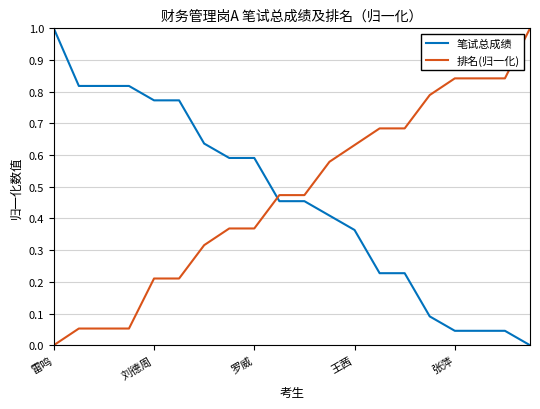

Which series ends up on top after the final intersection of 笔试总成绩 and 排名(归一化)?

排名(归一化)